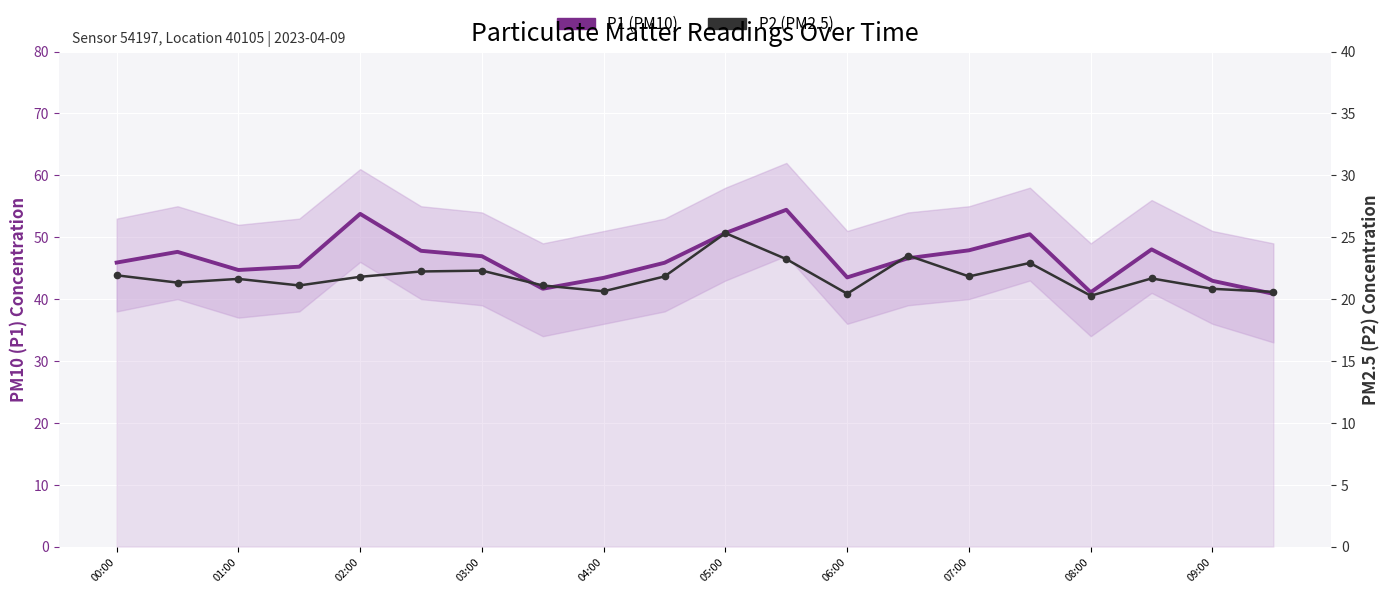

True or false: P2 (PM2.5) has more than 2 points higher than both neighbors.

True